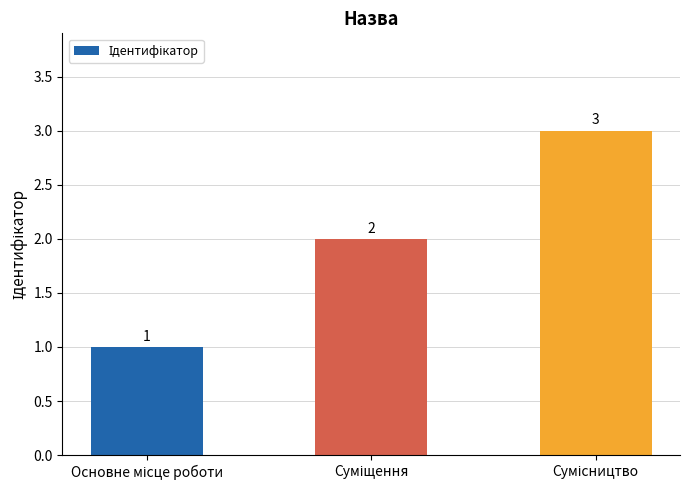

How many bars are there in total?

3